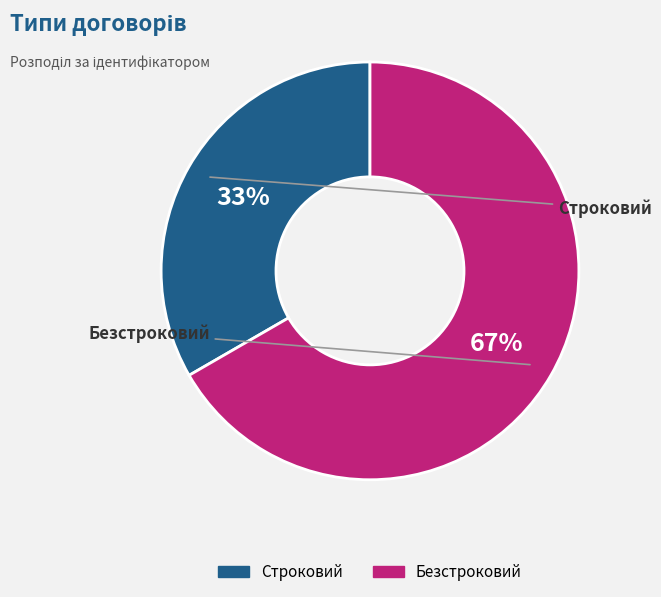

Is it true that Строковий is 41% of the pie?

False